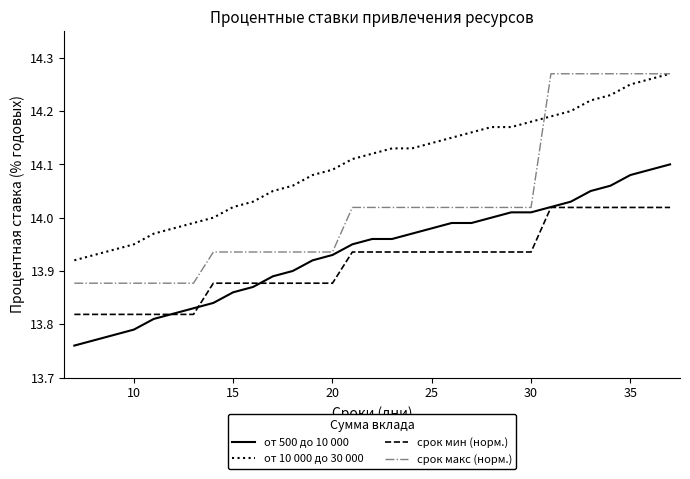

Which series has the widest spread of values?

срок макс (норм.)